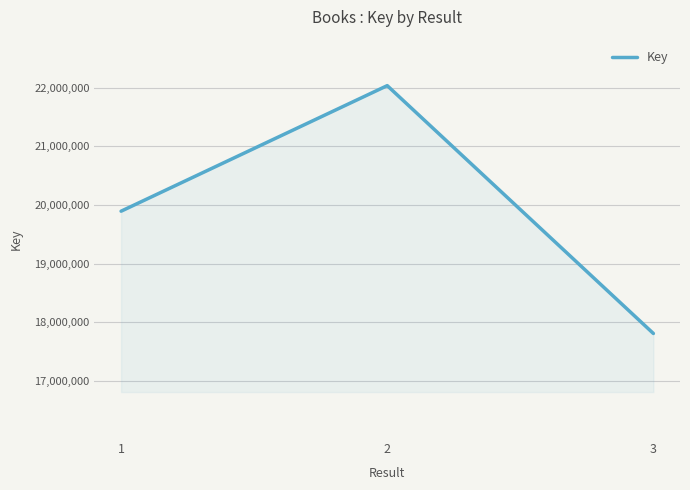

What is the sum of the values at 3 and 1?

37699943